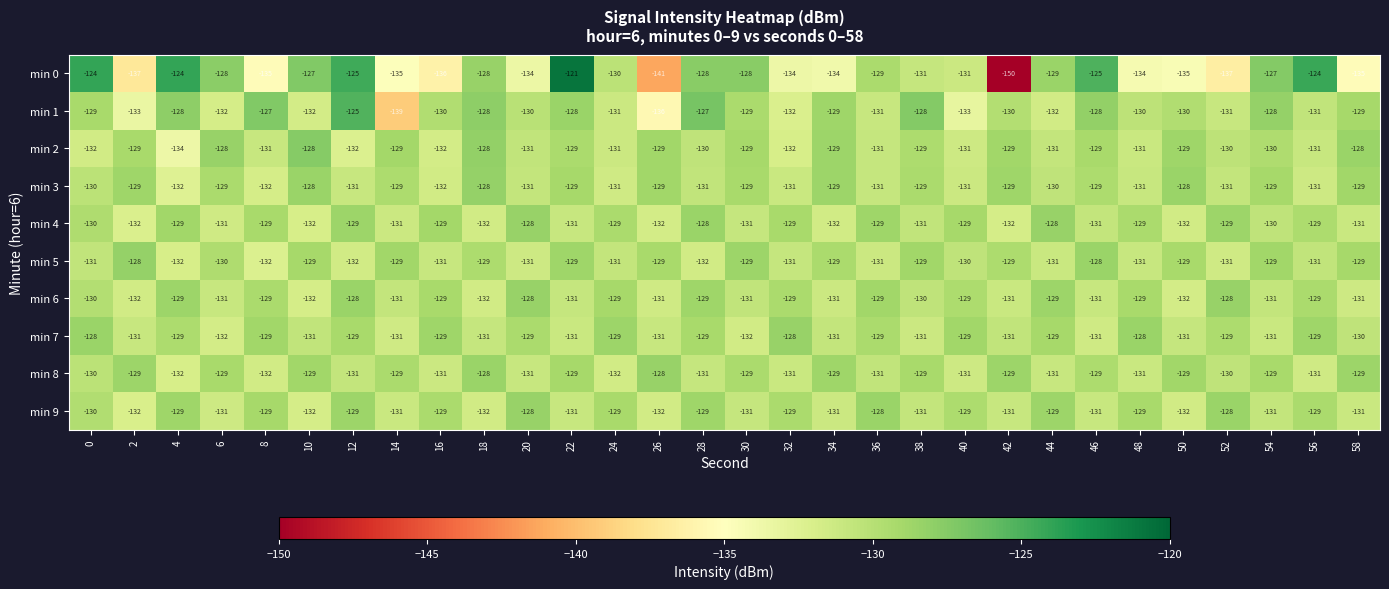

What is the total value across all series at 42?

-1321